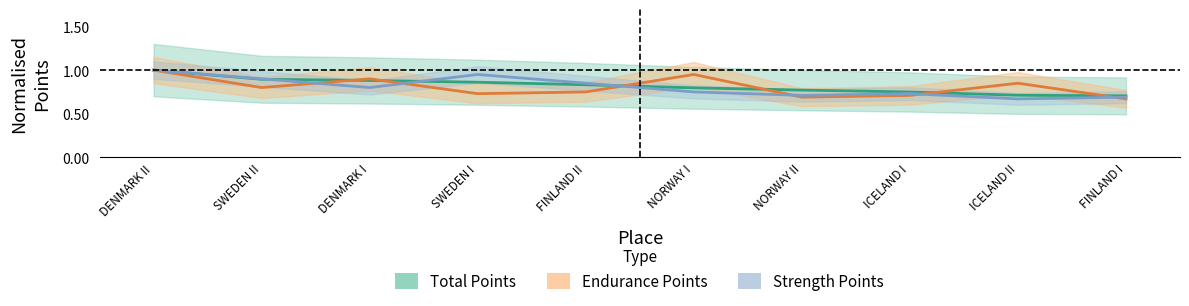

What is the total value across all series at DENMARK II?

3.0